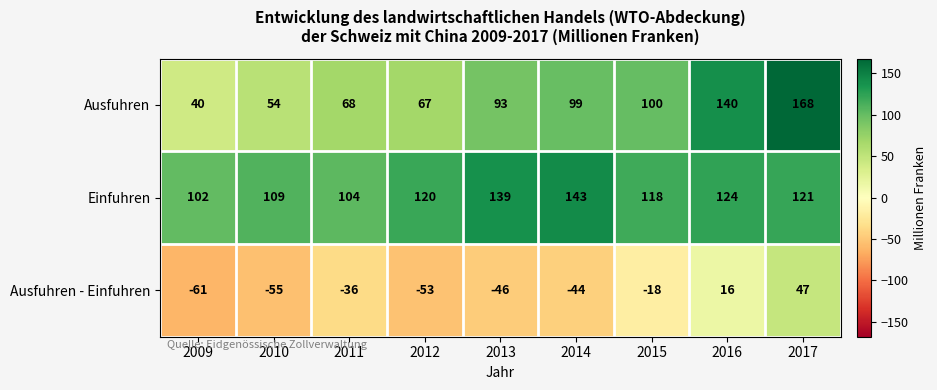

What is the difference between the Ausfuhren values at 2016 and 2011?

72